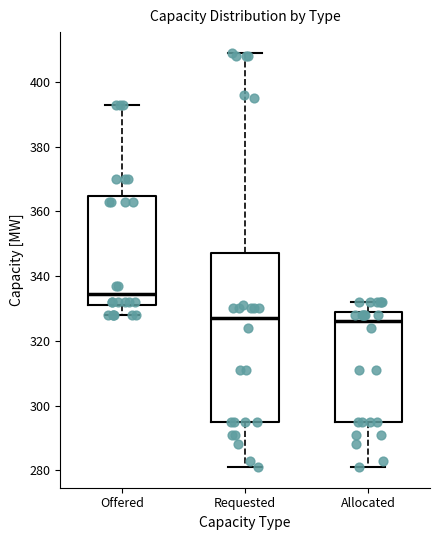

Where is the upper edge of the box for Offered on the y-axis? The values are not printed on the chart, so give them approximately, as read against the axis.

364